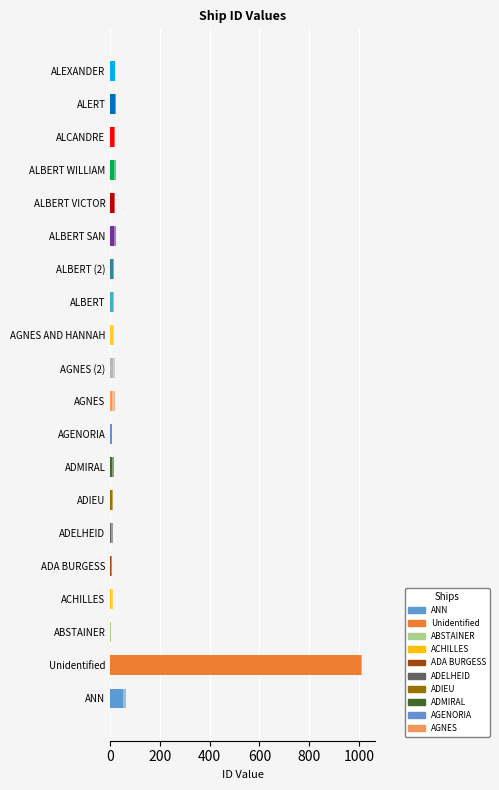

How many bars are there in total?

20